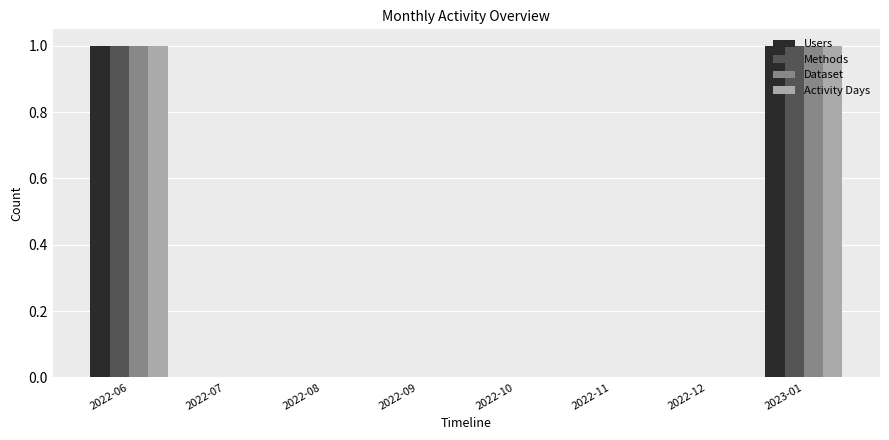

The Users series shows 1 at 2022-07. True or false?

False